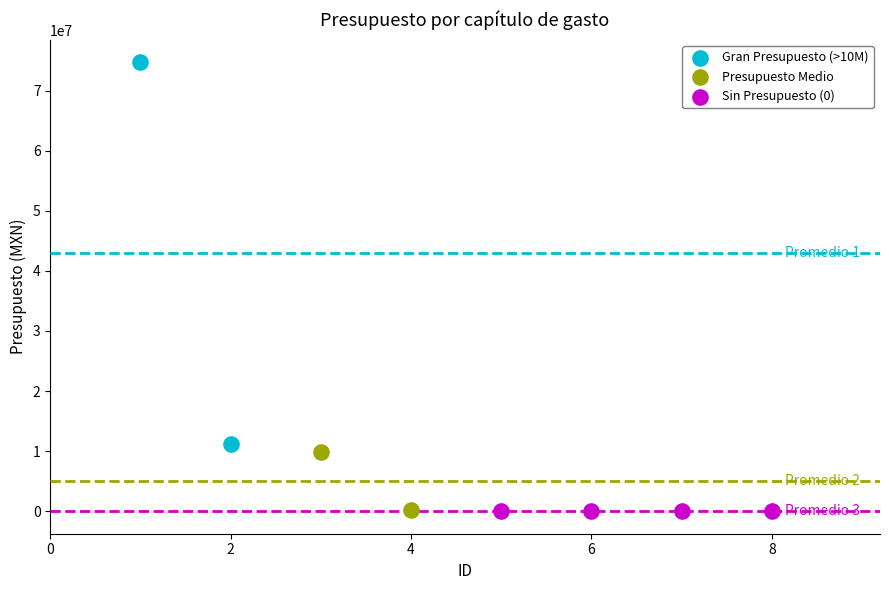

What are all the series names shown in the legend?

Gran Presupuesto (>10M), Presupuesto Medio, Sin Presupuesto (0)